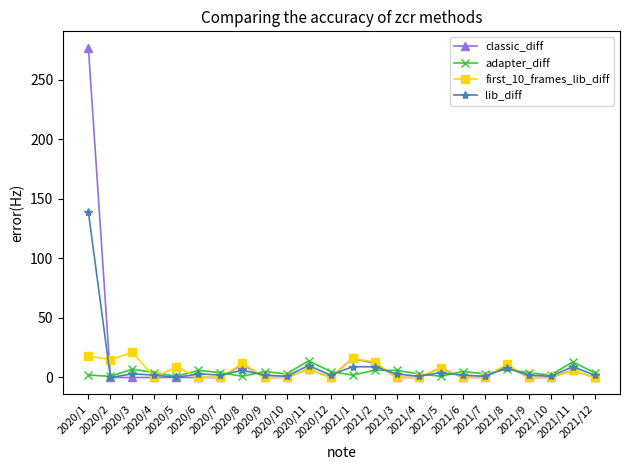

In lib_diff, how many points are lower than both neighbors (excluding endpoints)?

8